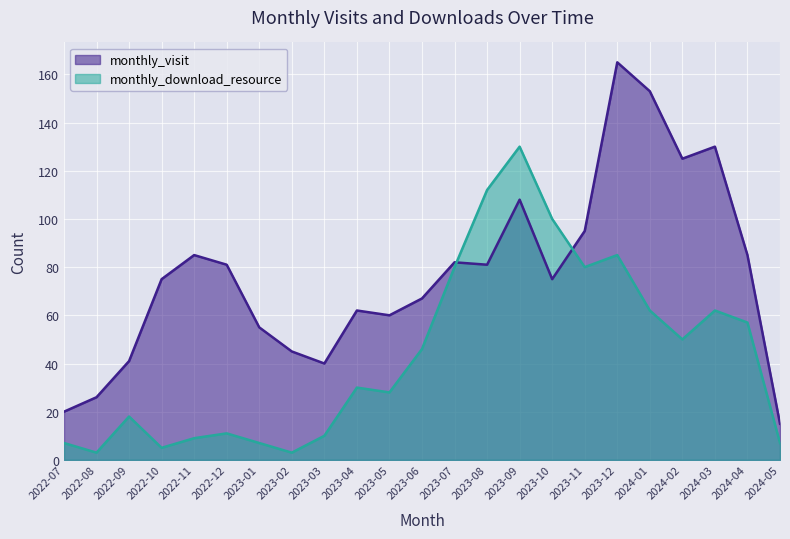

What is the approximate value of monthly_download_resource at 2024-01?

62